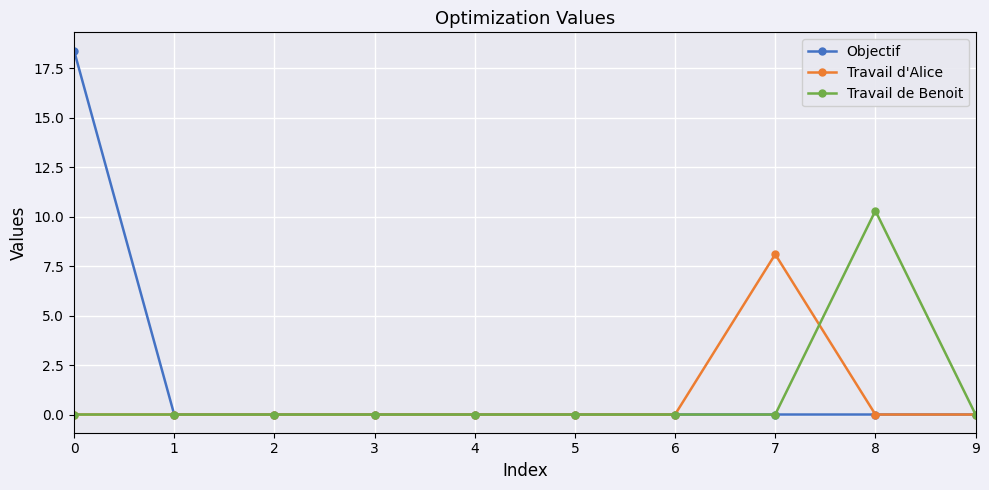

Rank the series by their average value, from highest to lowest.

Objectif, Travail de Benoit, Travail d'Alice